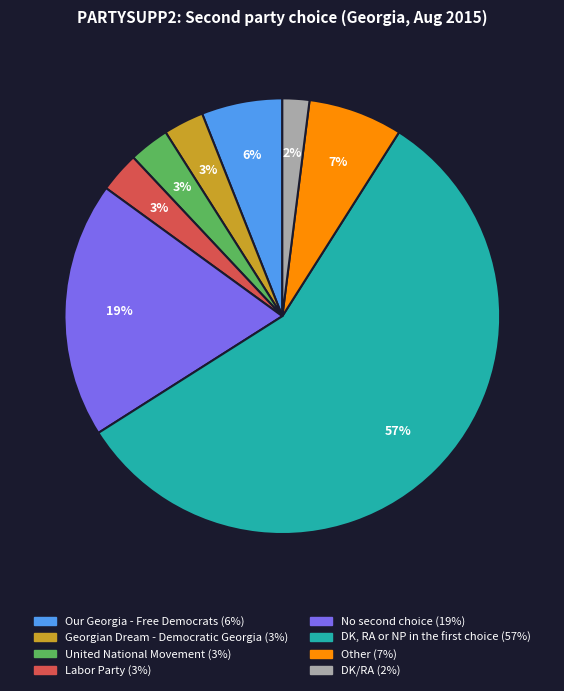

True or false: Georgian Dream - Democratic Georgia accounts for 16% of the total.

False